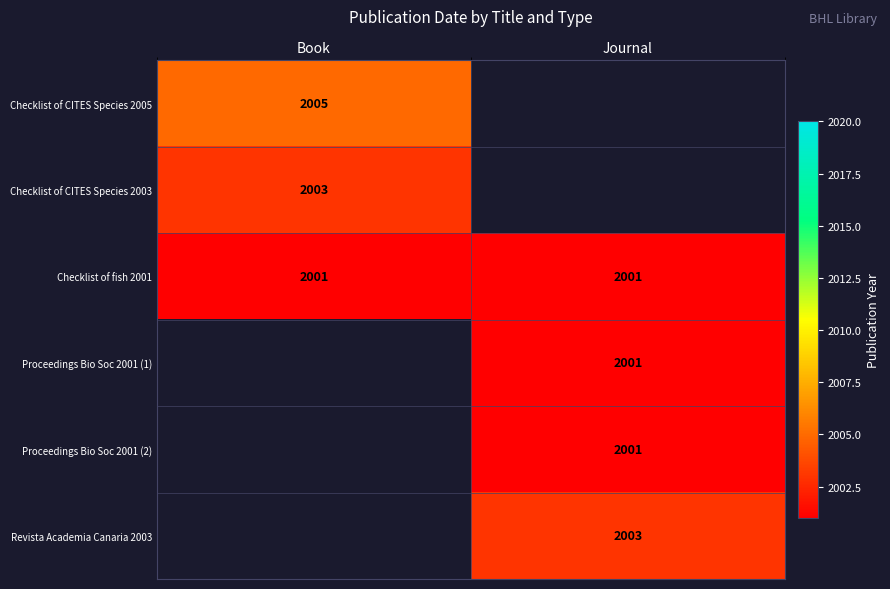

How many categories are shown in the chart?

2